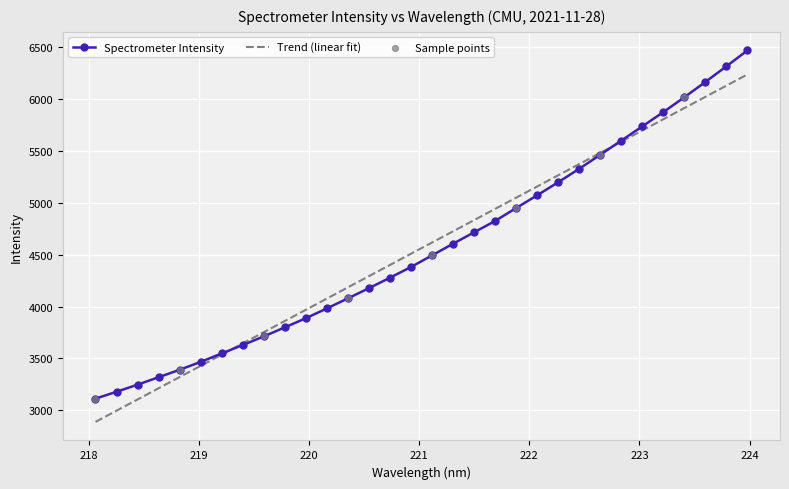

Which series has the widest spread of values?

Spectrometer Intensity